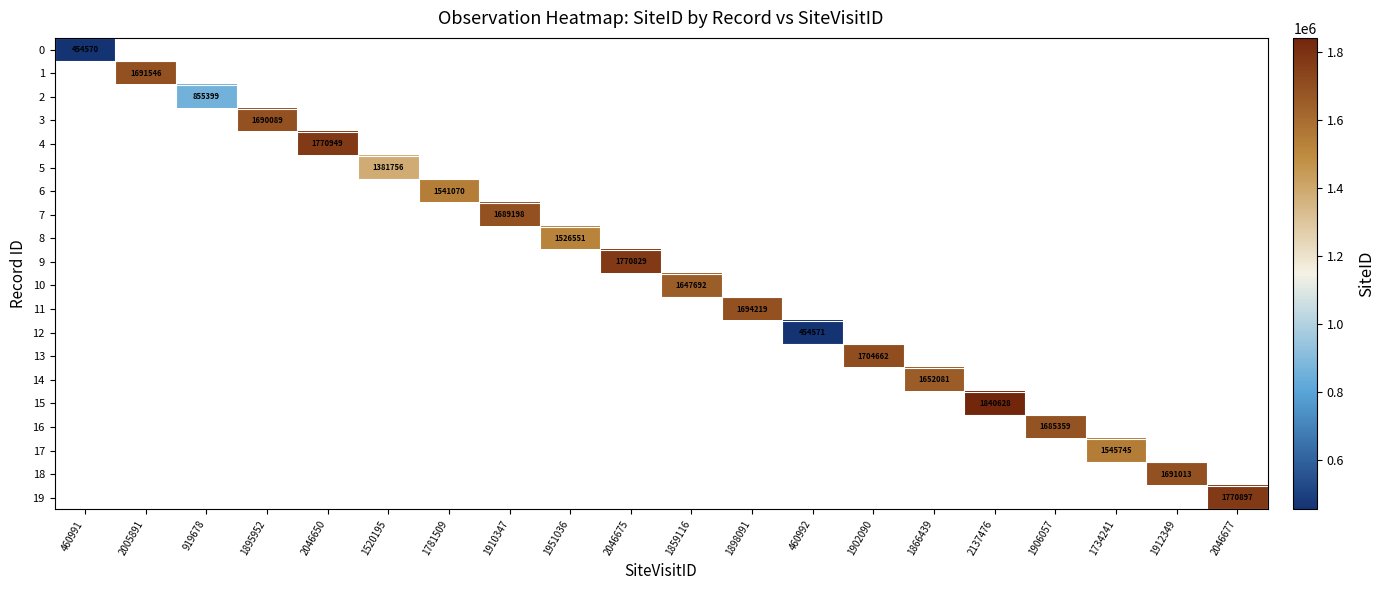

The value of 7 at 1910347 is 1689198. True or false?

True